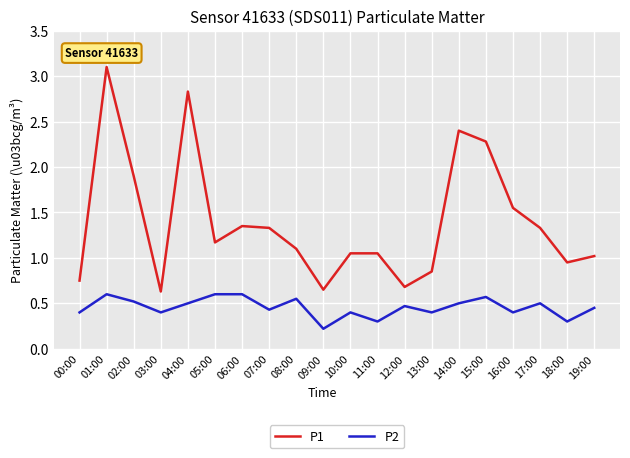

What position from the right is 12:00?

8